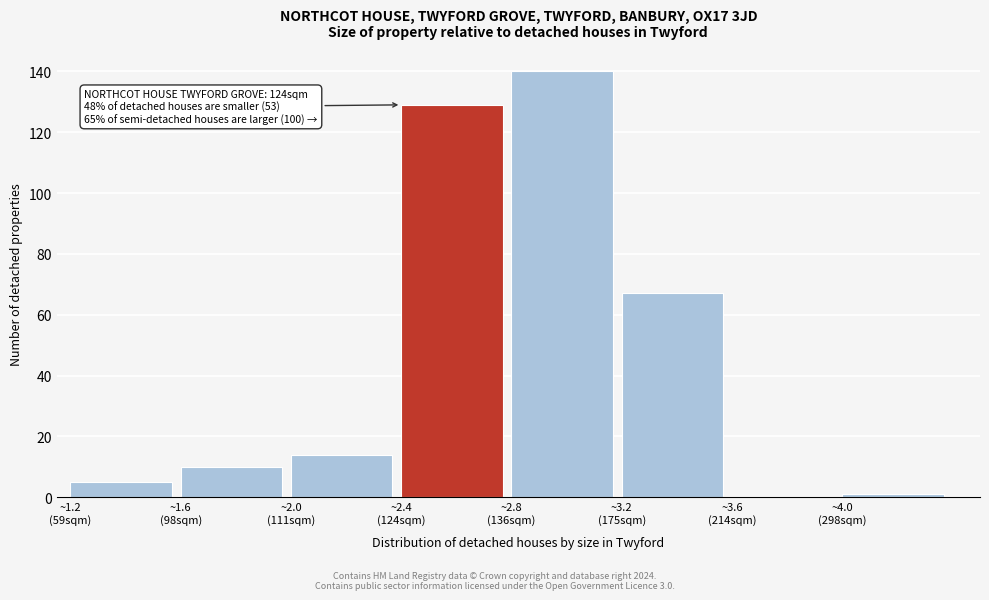

What is the sum of all values?

366